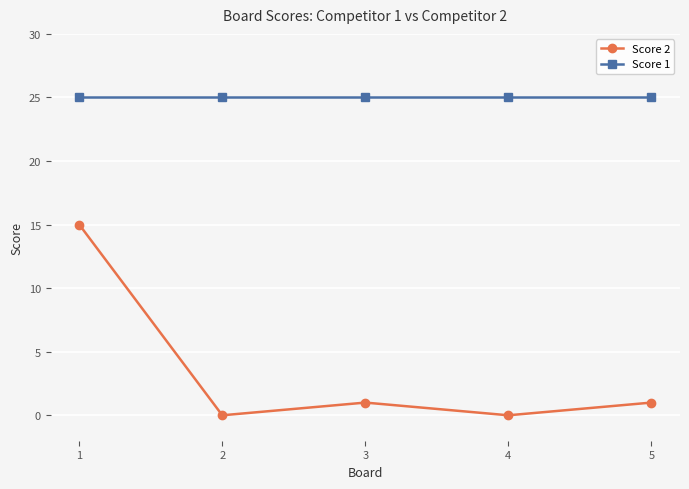

Reading right to left, what are all the values shown in this chart?

Score 2: 5=1	4=0	3=1	2=0	1=15
Score 1: 5=25	4=25	3=25	2=25	1=25